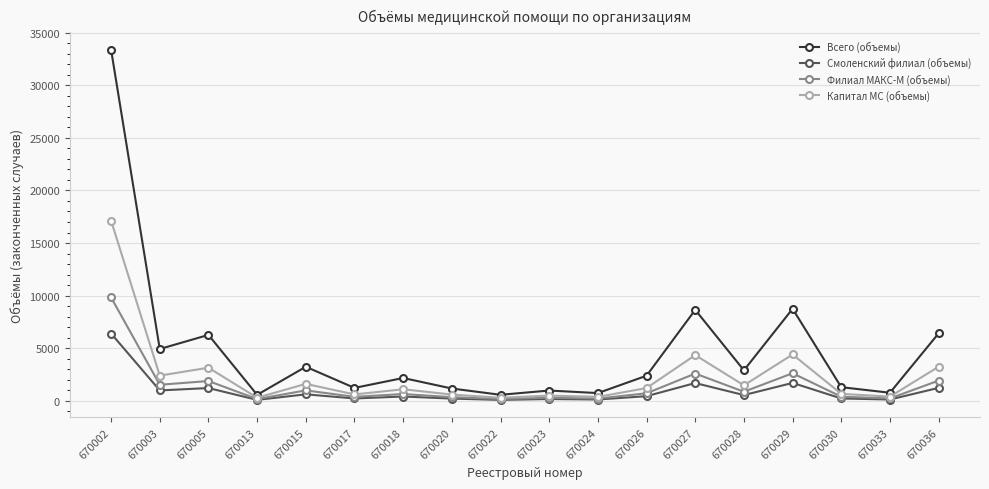

True or false: Филиал МАКС-М (объемы) has more than 1 points higher than both neighbors.

True